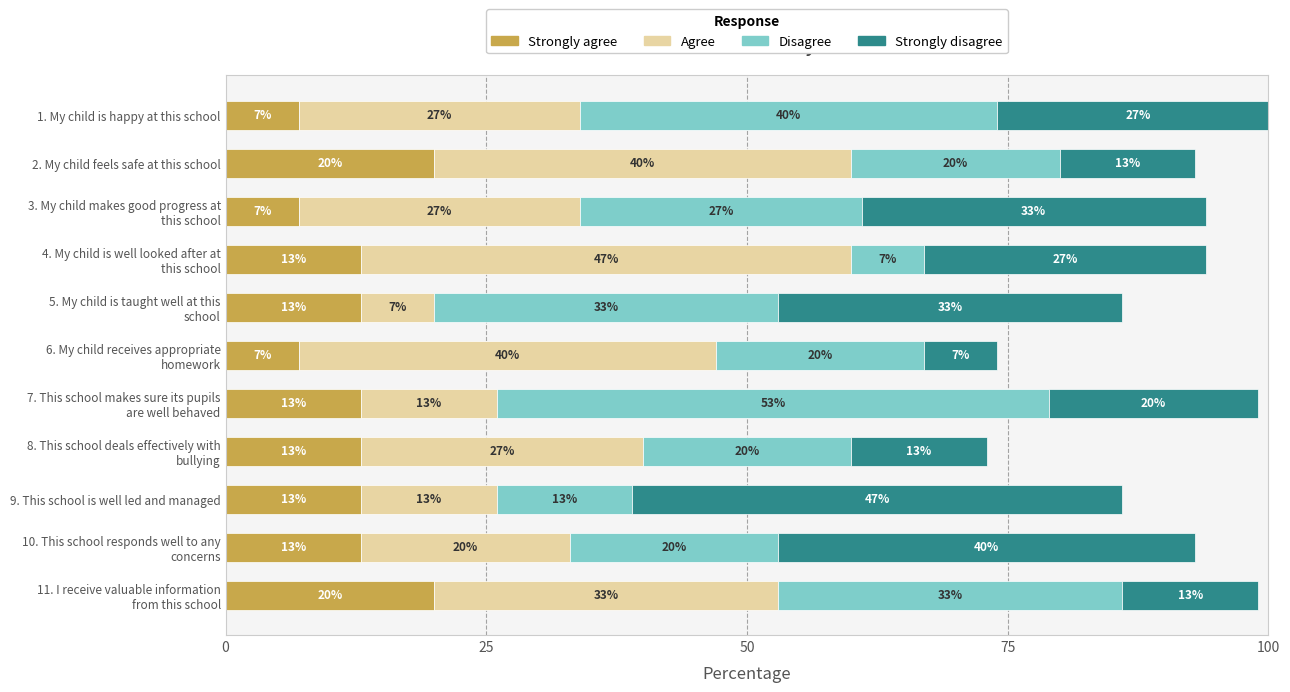

How many data points does each series have?

11